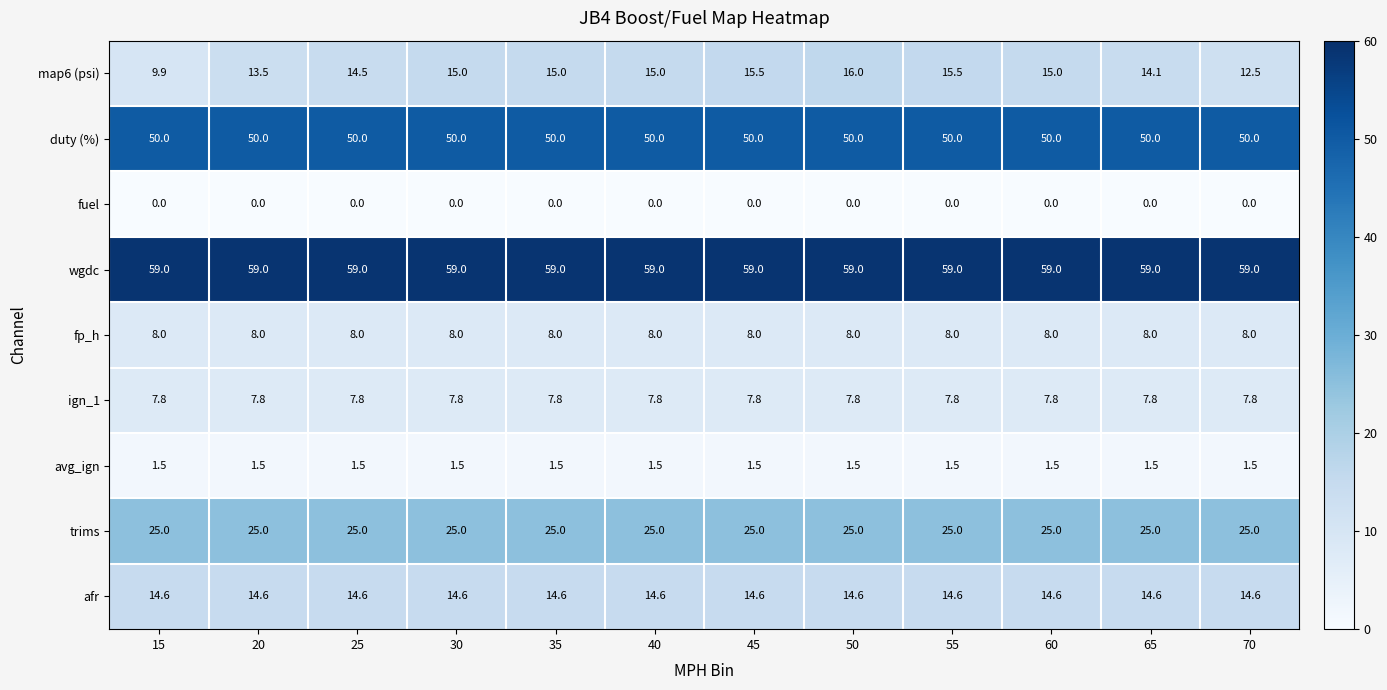

What is the maximum value for duty (%)?

50.0